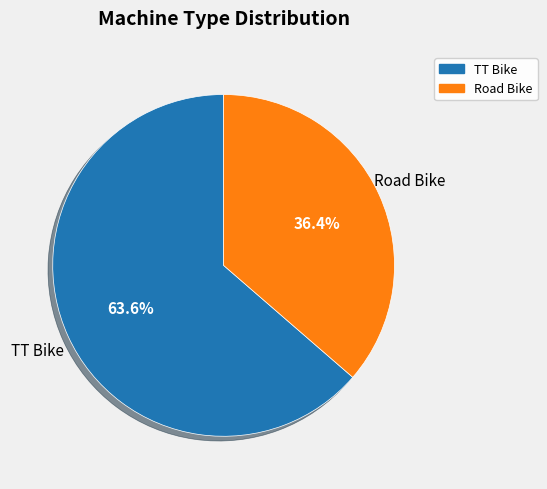

To the nearest percent, what is the average slice percentage?

50%